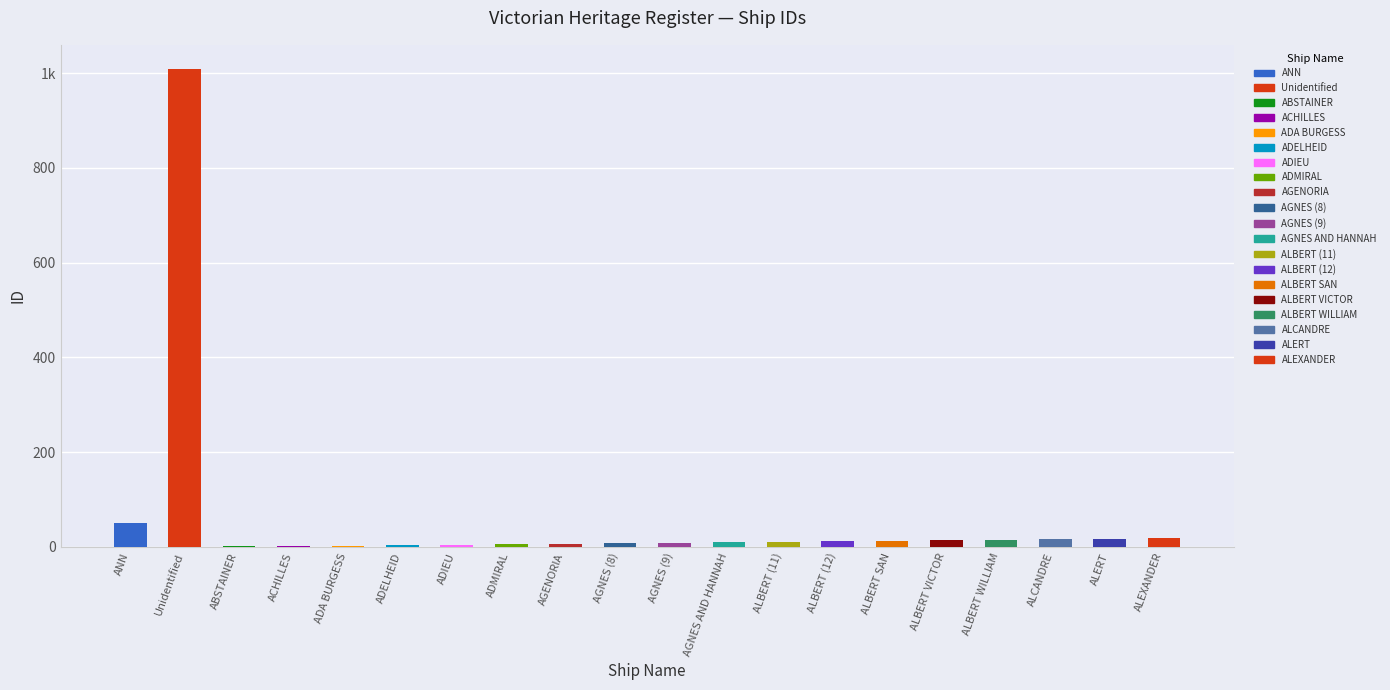

Rank the categories by value from lowest to highest.

ABSTAINER, ACHILLES, ADA BURGESS, ADELHEID, ADIEU, ADMIRAL, AGENORIA, AGNES (8), AGNES (9), AGNES AND HANNAH, ALBERT (11), ALBERT (12), ALBERT SAN, ALBERT VICTOR, ALBERT WILLIAM, ALCANDRE, ALERT, ALEXANDER, ANN, Unidentified